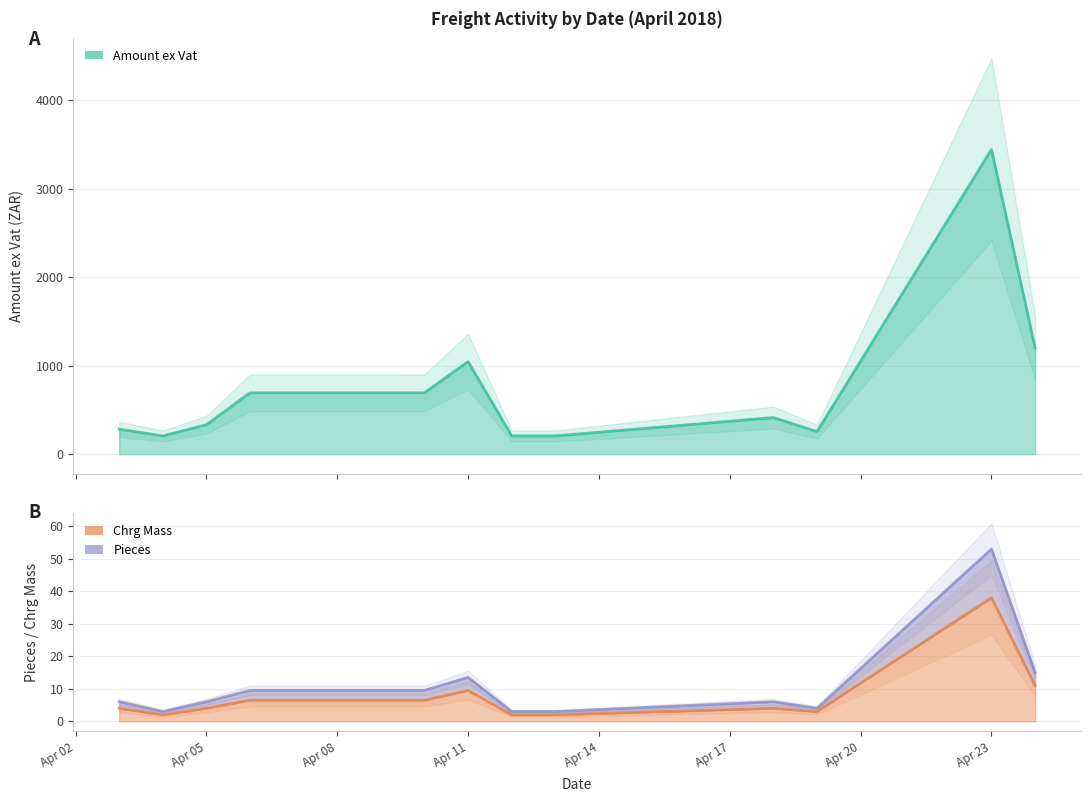

True or false: Pieces and Amount ex Vat cross at least once.

False